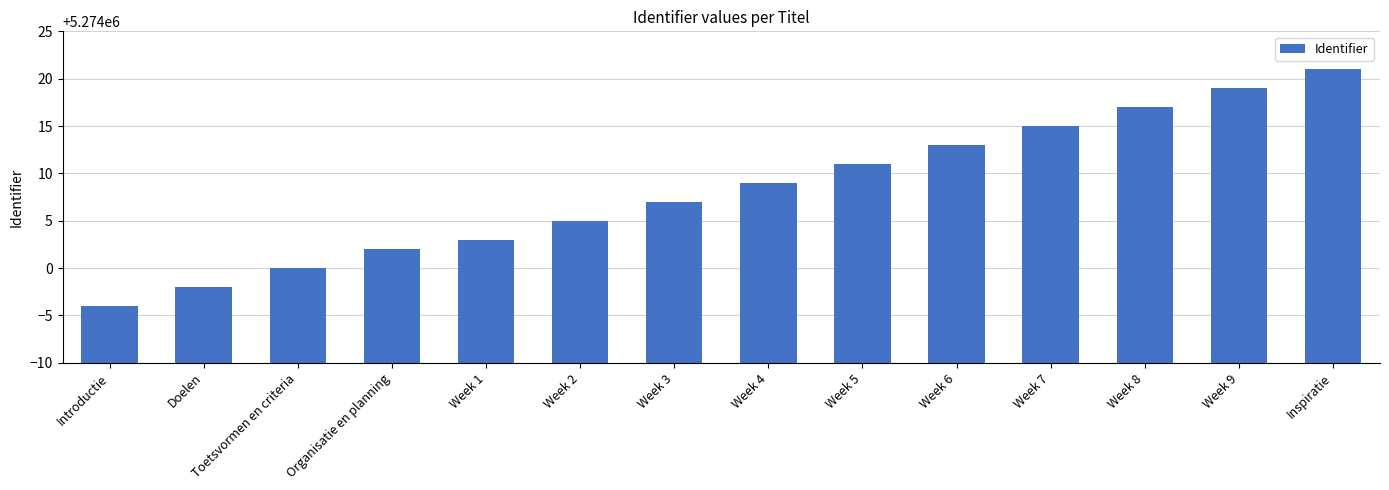

Rank the categories by value from highest to lowest.

Inspiratie, Week 9, Week 8, Week 7, Week 6, Week 5, Week 4, Week 3, Week 2, Week 1, Organisatie en planning, Toetsvormen en criteria, Doelen, Introductie